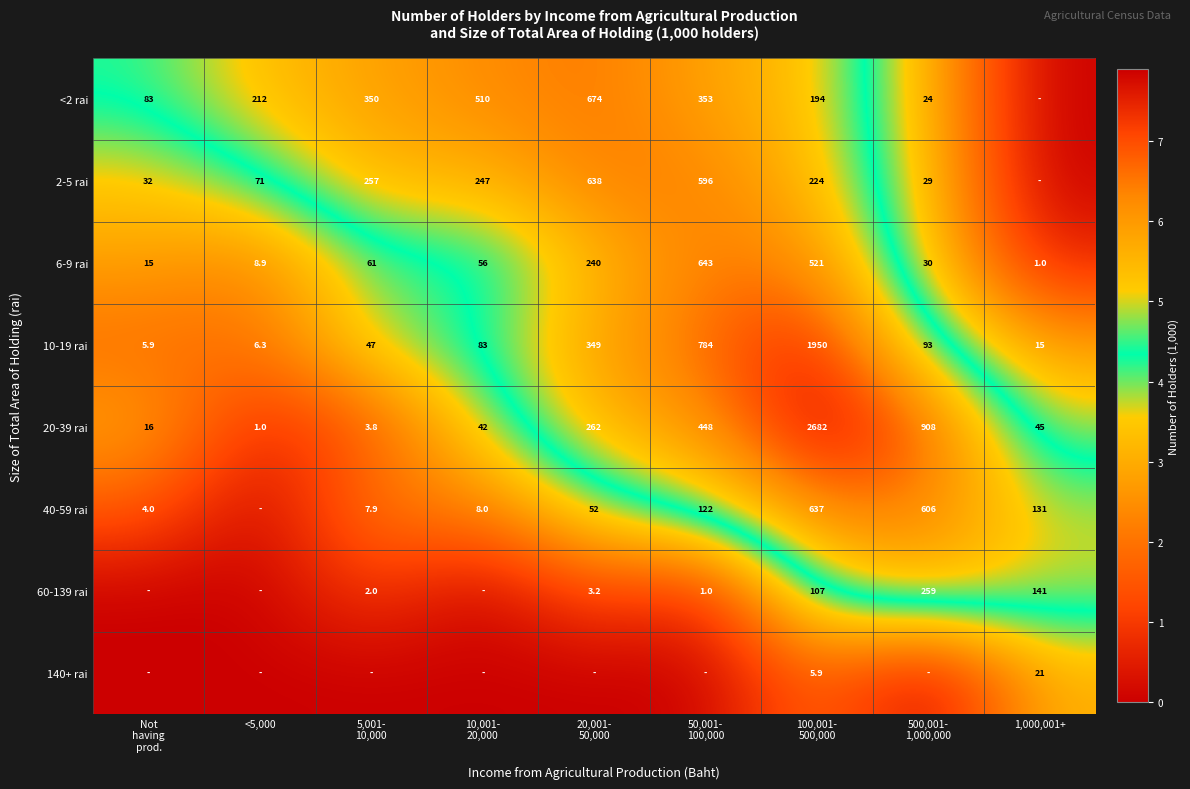

Between 10,001-
20,000 and 50,001-
100,000, which is larger?

10,001-
20,000